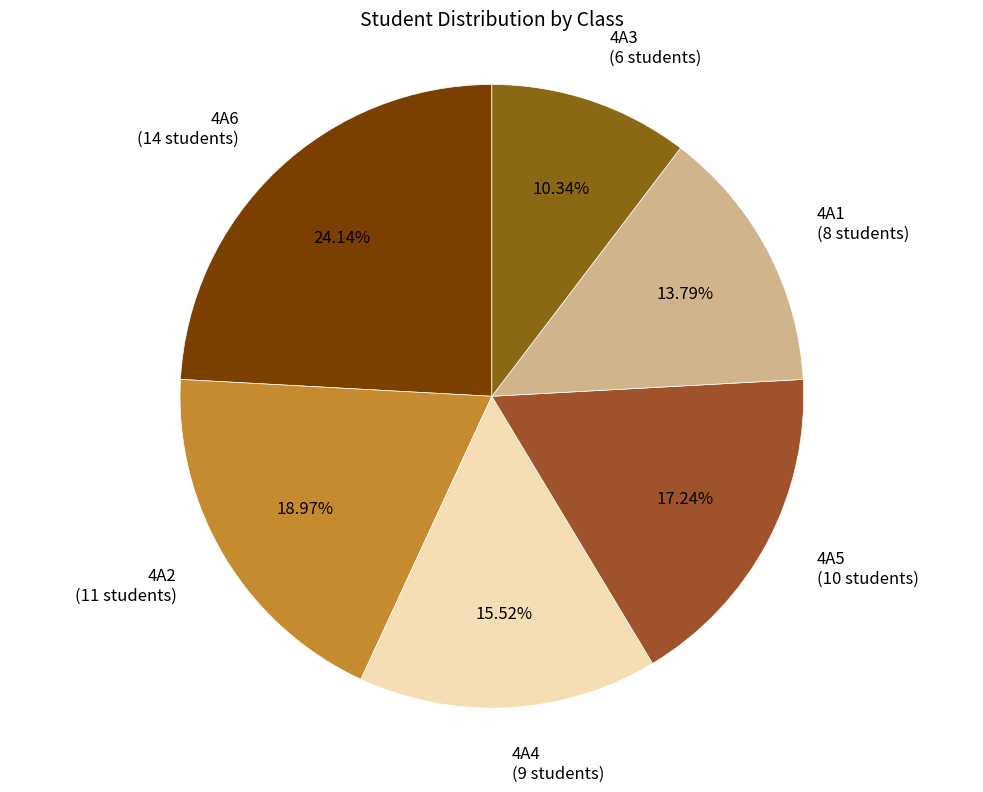

What is the total percentage of 4A6 and 4A2?

43.1%